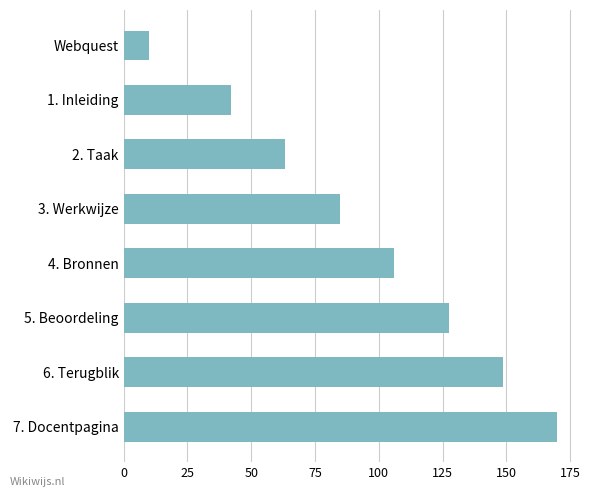

At which label is the value closest to 90?

3. Werkwijze